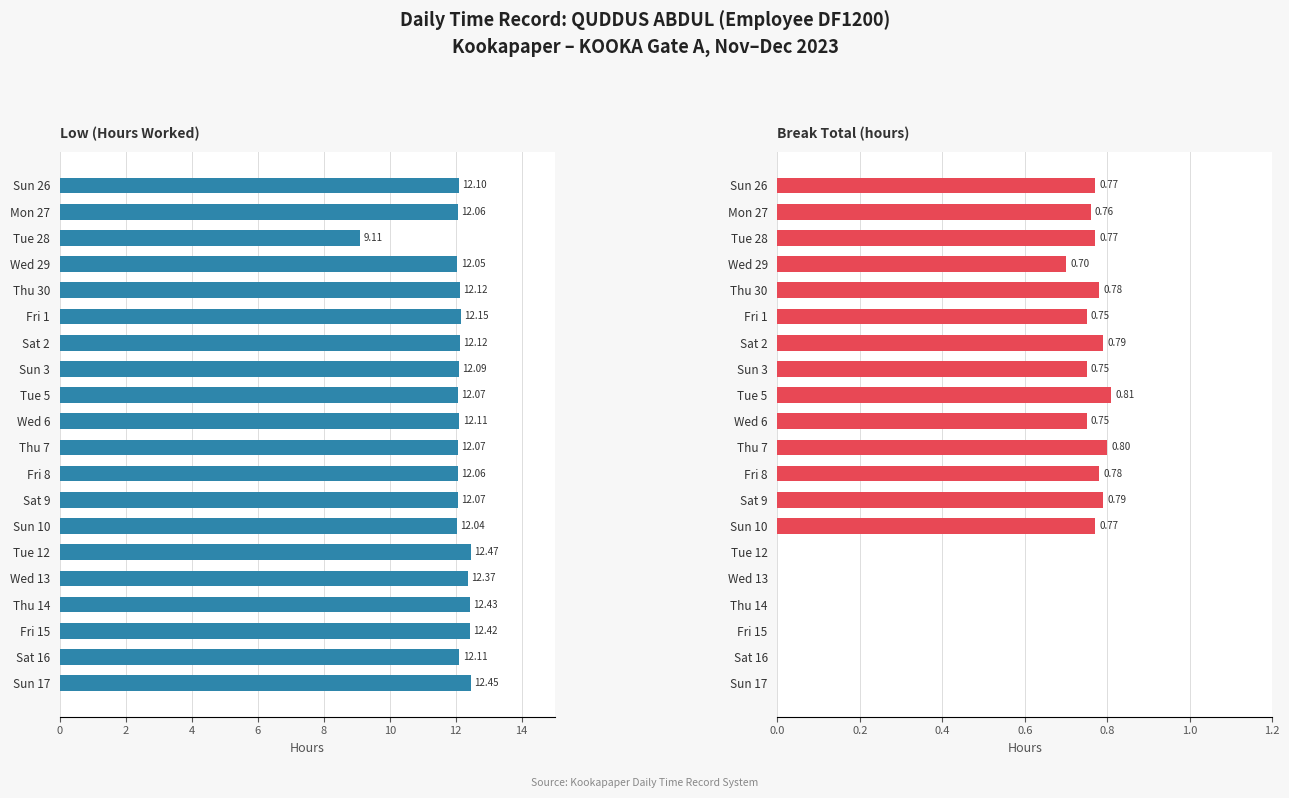

True or false: Break Total has a value of 0.8 at Sun 26.

True